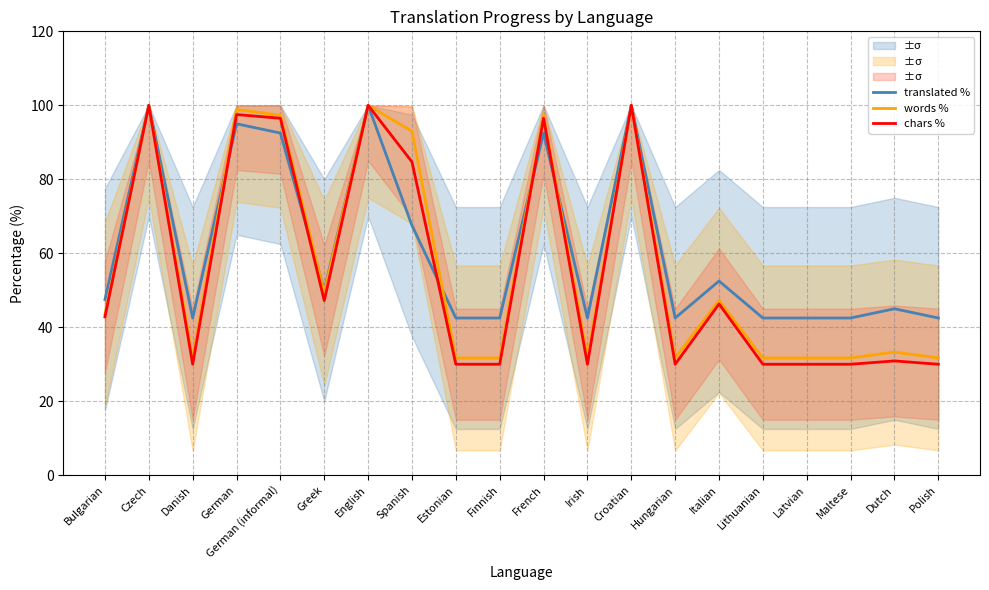

What is the difference between the maximum and minimum values in the translated % series?

57.5